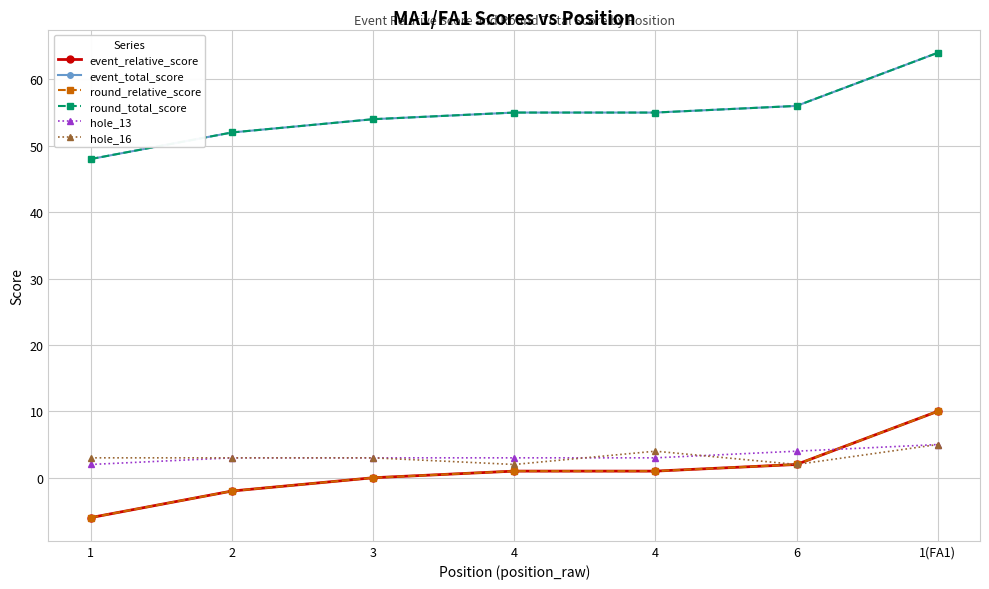

List the labels in order of event_total_score value, smallest first.

1, 2, 3, 4, 4, 6, 1(FA1)